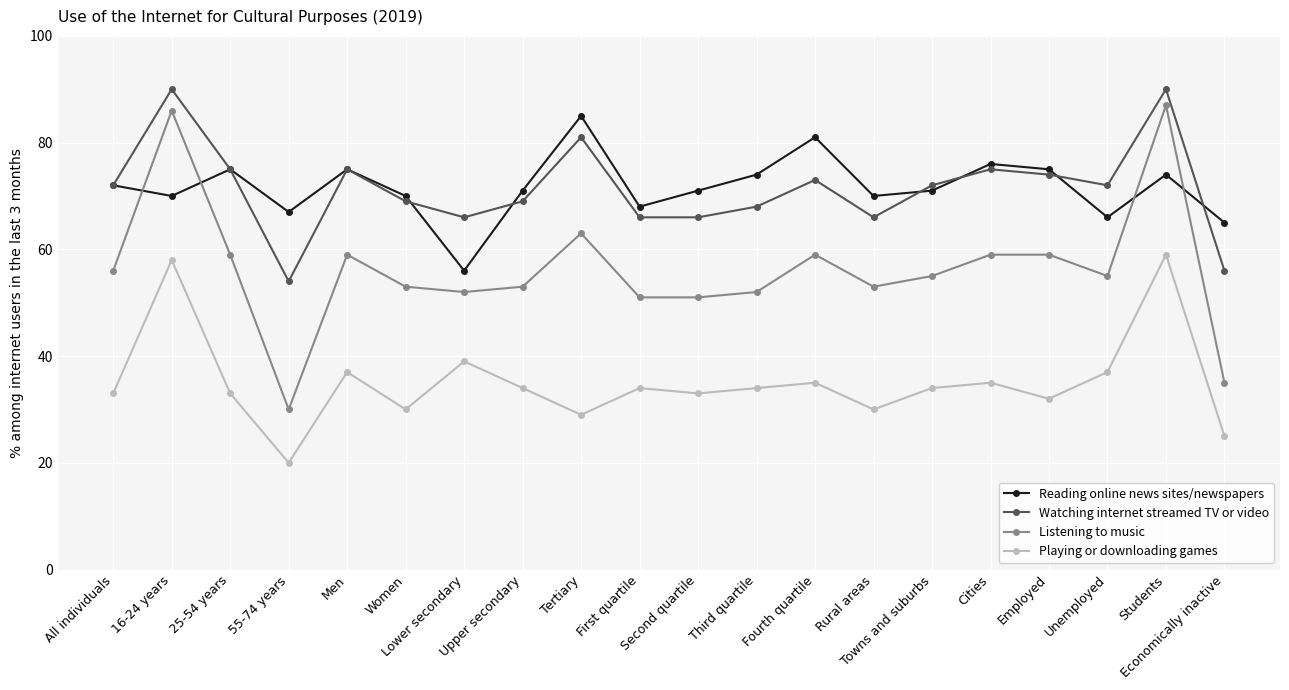

Which series has the largest range (max minus min)?

Listening to music